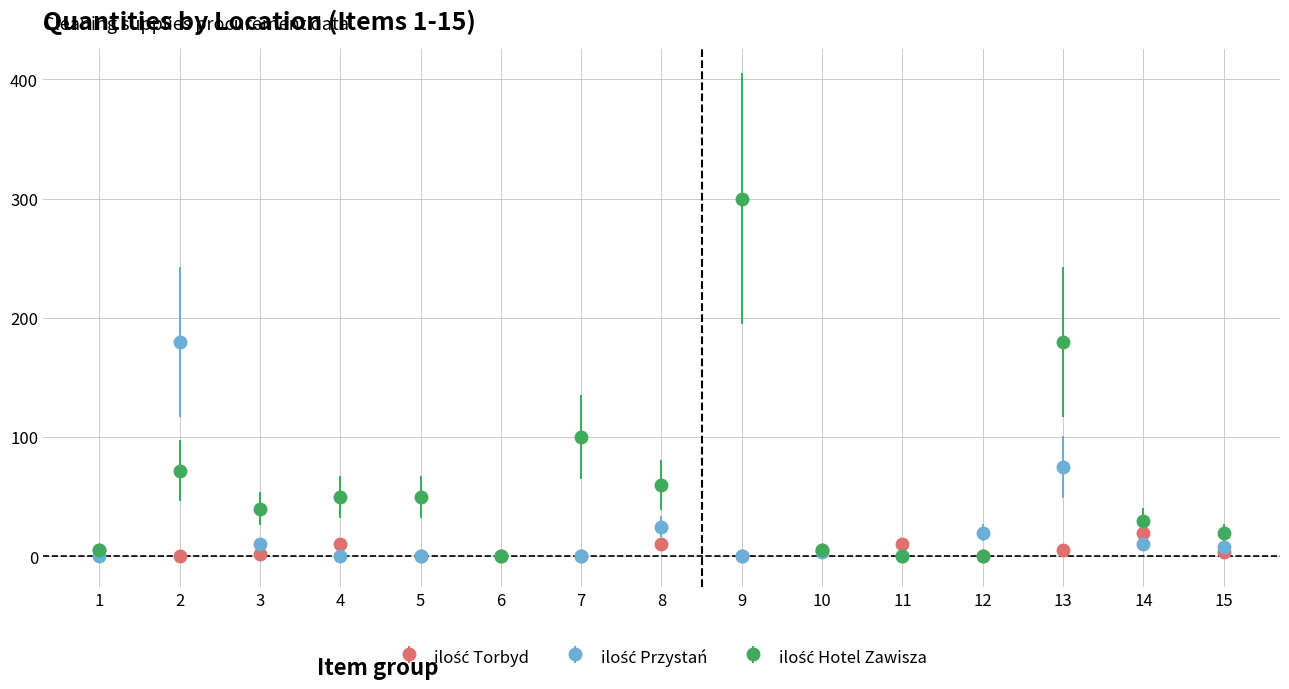

What is the maximum value shown in the chart?

300